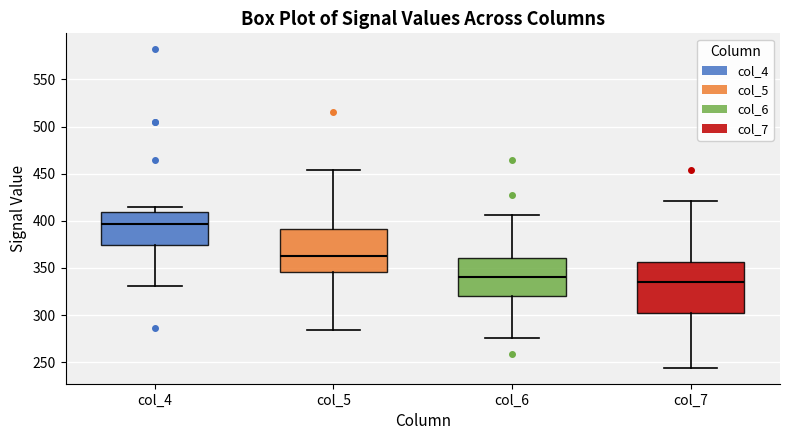

Reading left to right, read every box against the y-axis: the position of its median line, the range the box covers, and the ends of its whiskers. The values are not printed on the chart, so give them approximately, as read against the axis.

col_4: median 395, box 375 to 410, whiskers 330 to 415
col_5: median 365, box 345 to 390, whiskers 285 to 455
col_6: median 340, box 320 to 360, whiskers 275 to 405
col_7: median 335, box 300 to 355, whiskers 245 to 420